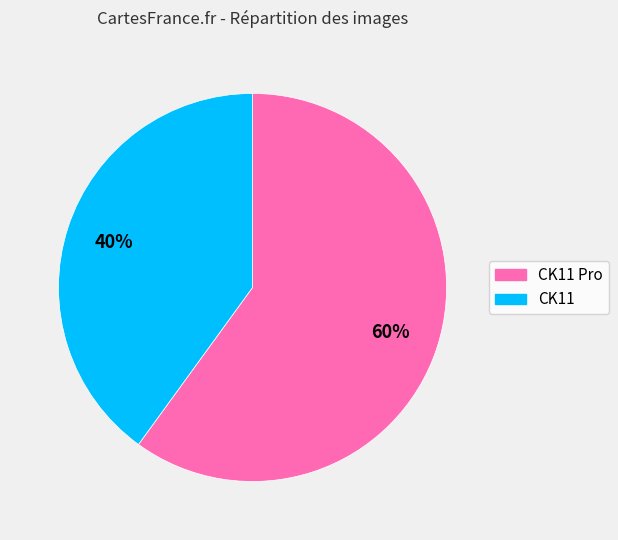

Is there a majority slice in this chart?

Yes